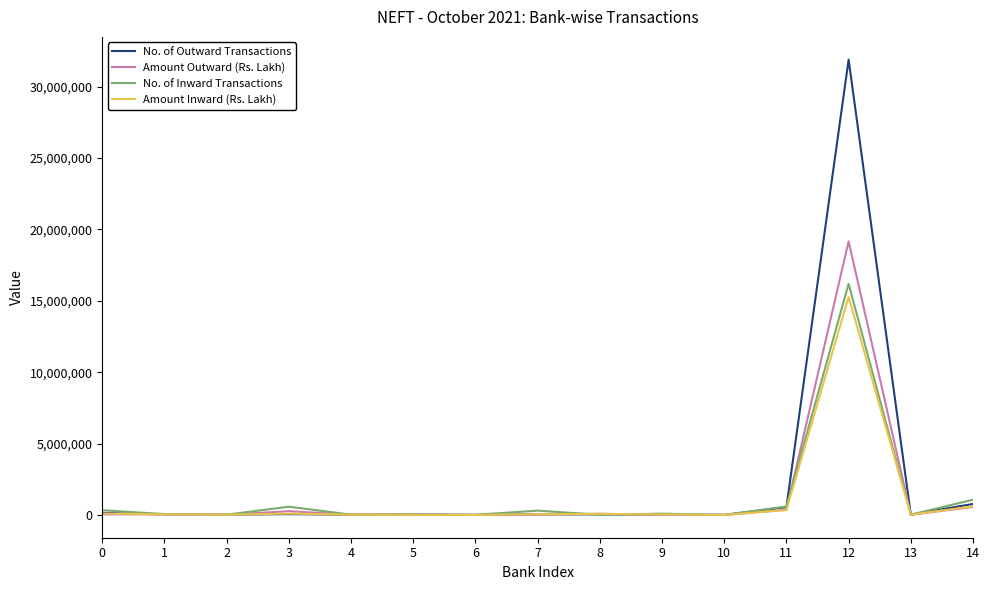

What is the sum of all Amount Inward (Rs. Lakh) values?

16700668.1